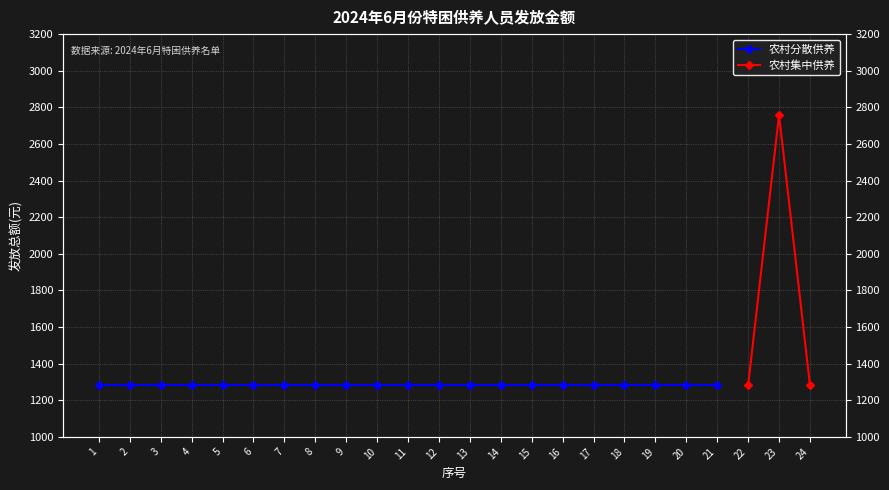

What is the value of the 3rd point from the left?

1282